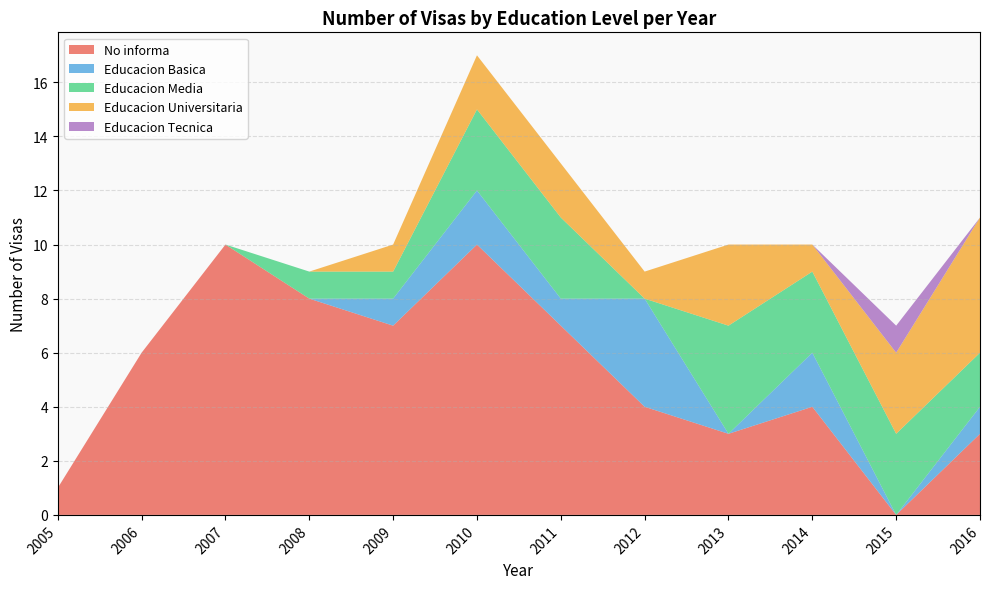

Reading left to right, what are all the values shown in this chart?

No informa: 1	6	10	8	7	10	7	4	3	4	0	3
Educacion Basica: 0	0	0	0	1	2	1	4	0	2	0	1
Educacion Media: 0	0	0	1	1	3	3	0	4	3	3	2
Educacion Universitaria: 0	0	0	0	1	2	2	1	3	1	3	5
Educacion Tecnica: 0	0	0	0	0	0	0	0	0	0	1	0